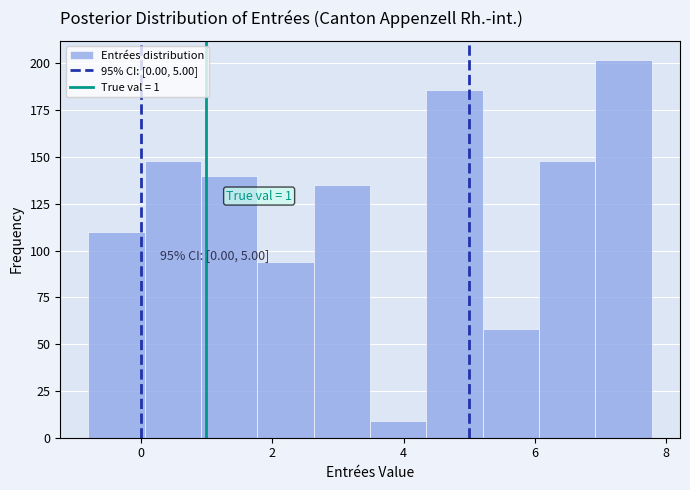

Which range on the x-axis has the tallest bar?

7.0 to 7.8